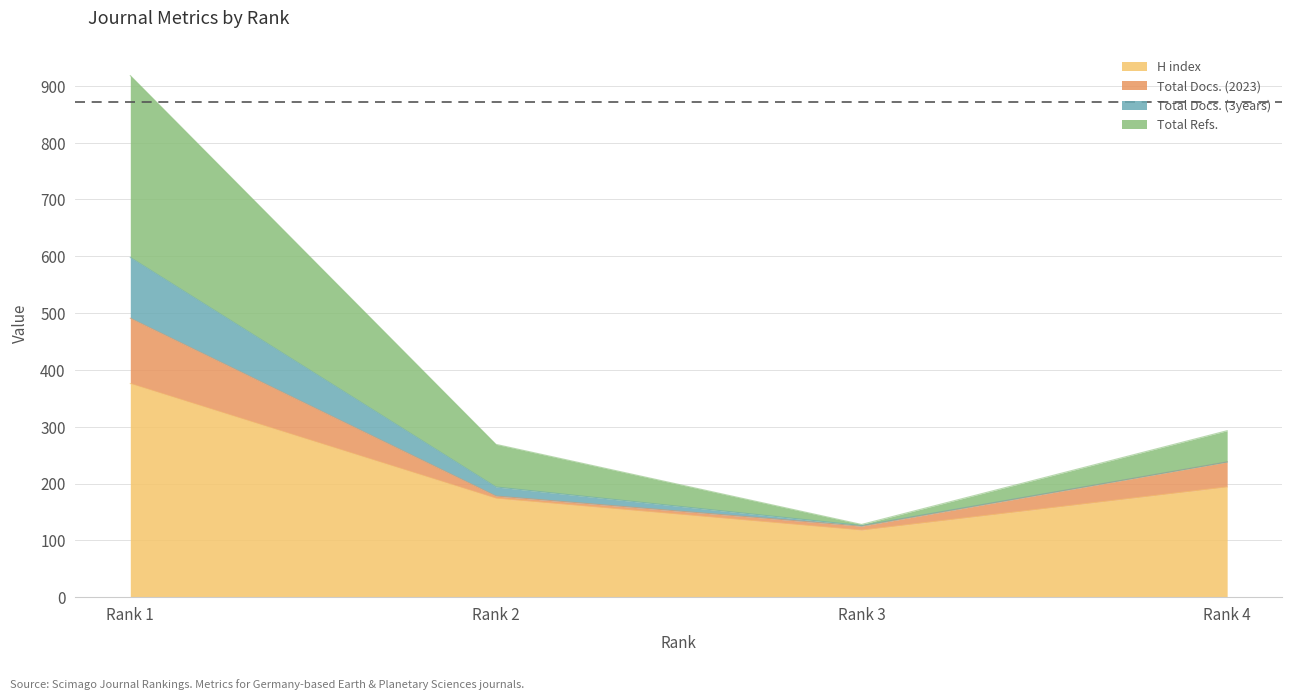

At which label does H index reach its minimum?

Rank 3